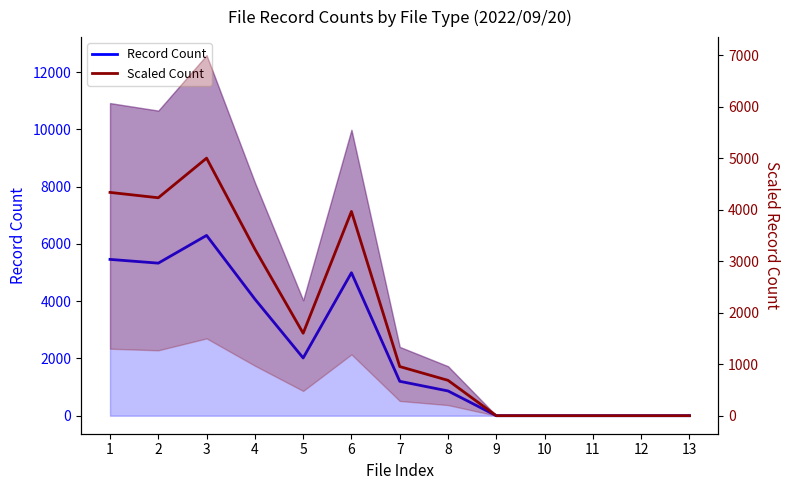

What is the value of the Record Count point at the 9th from the left?

1.0